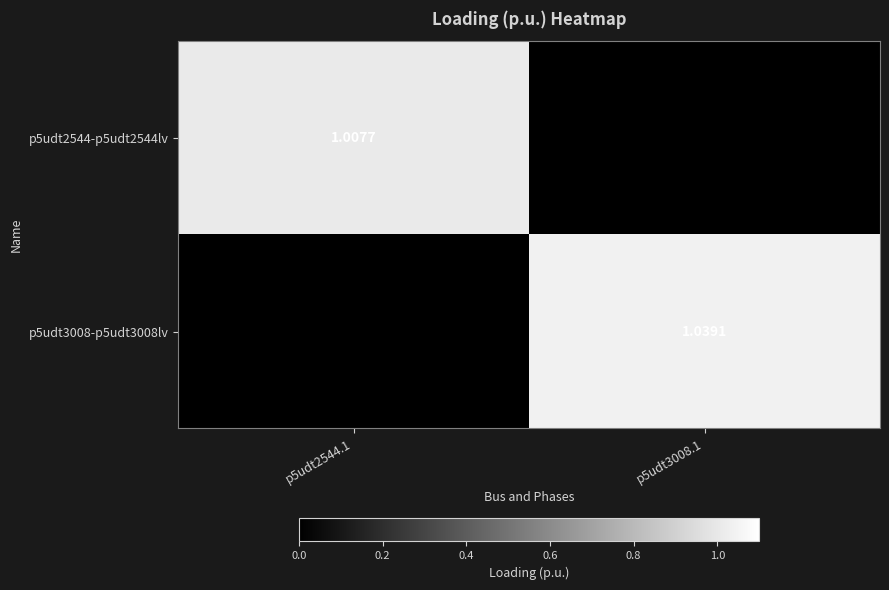

Is the value of p5udt2544-p5udt2544lv at p5udt2544.1 greater than the value of p5udt3008-p5udt3008lv at p5udt3008.1?

No